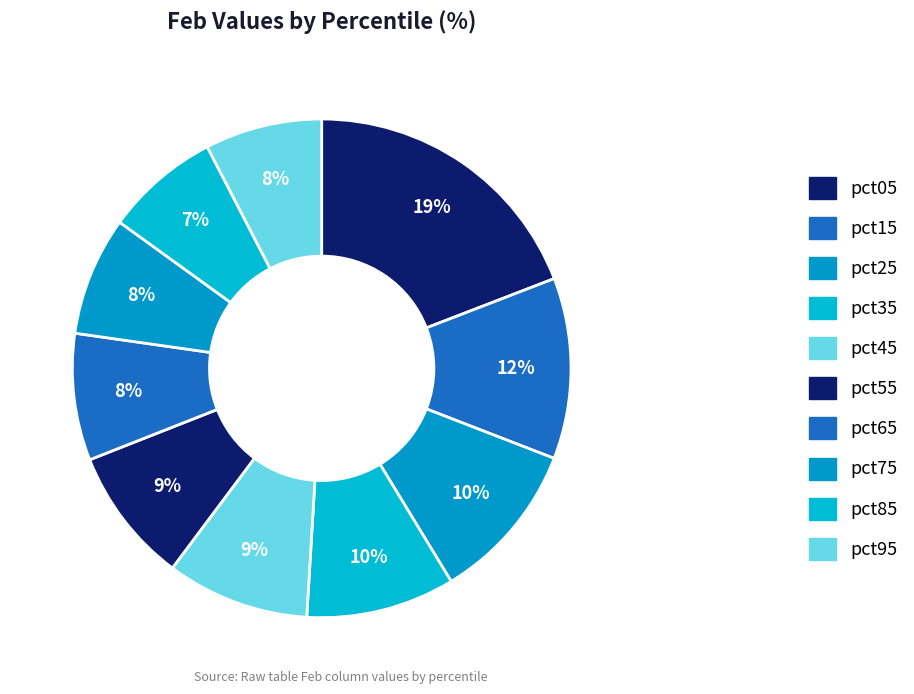

Combined, what portion of the pie is pct75 and pct35?

17.4%